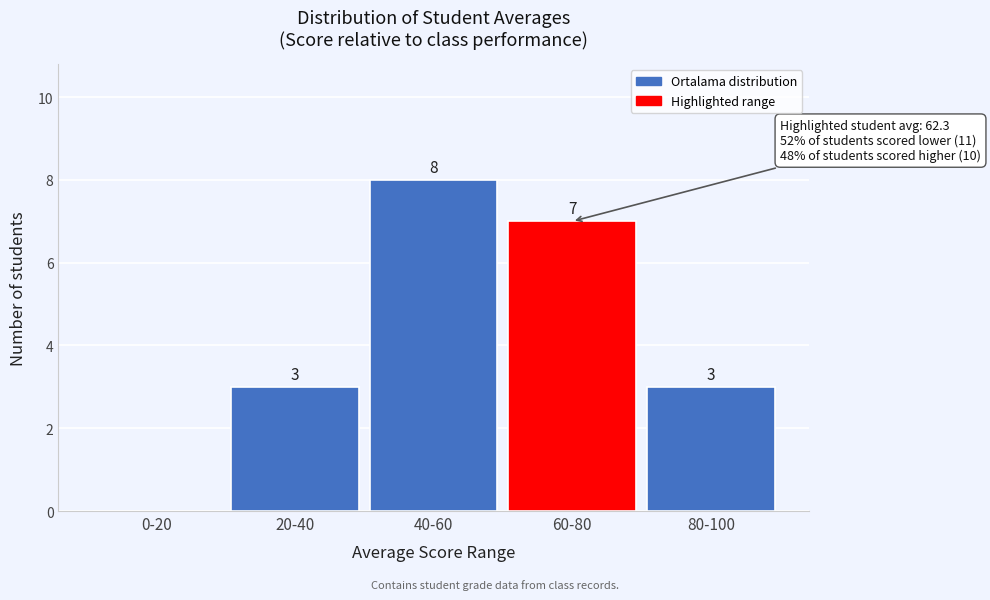

Reading right to left, extract all data points from this chart.

80-100=3	60-80=7	40-60=8	20-40=3	0-20=0